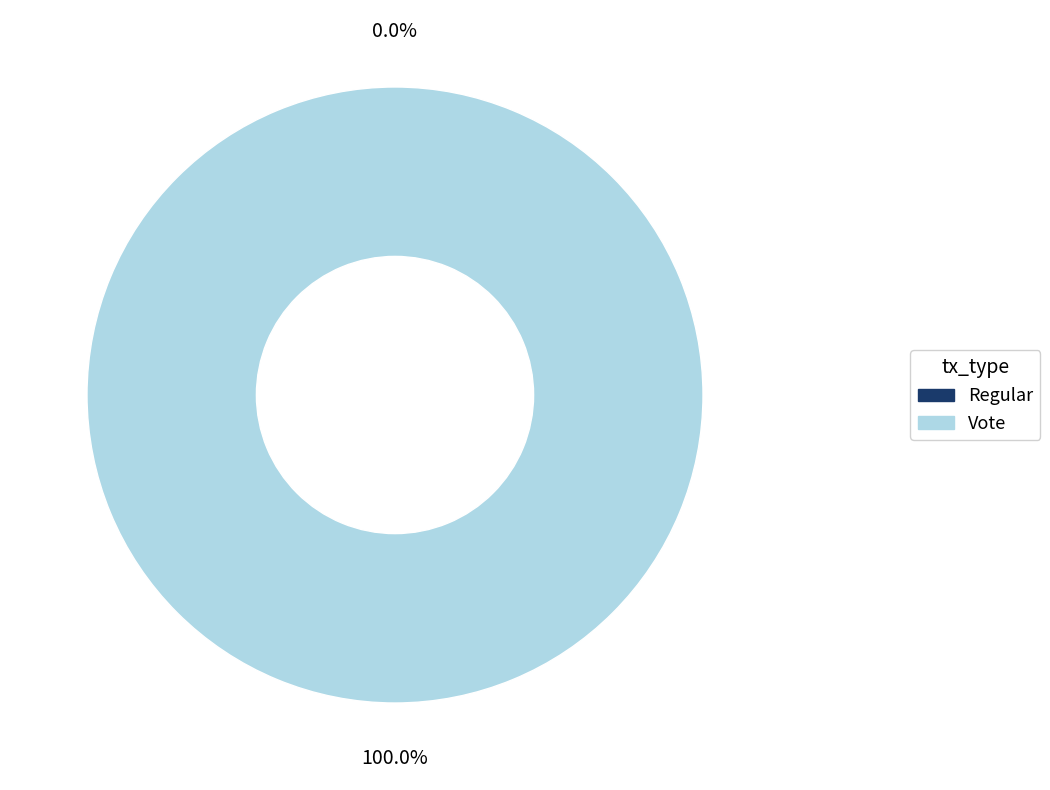

Which slice is the largest?

Vote